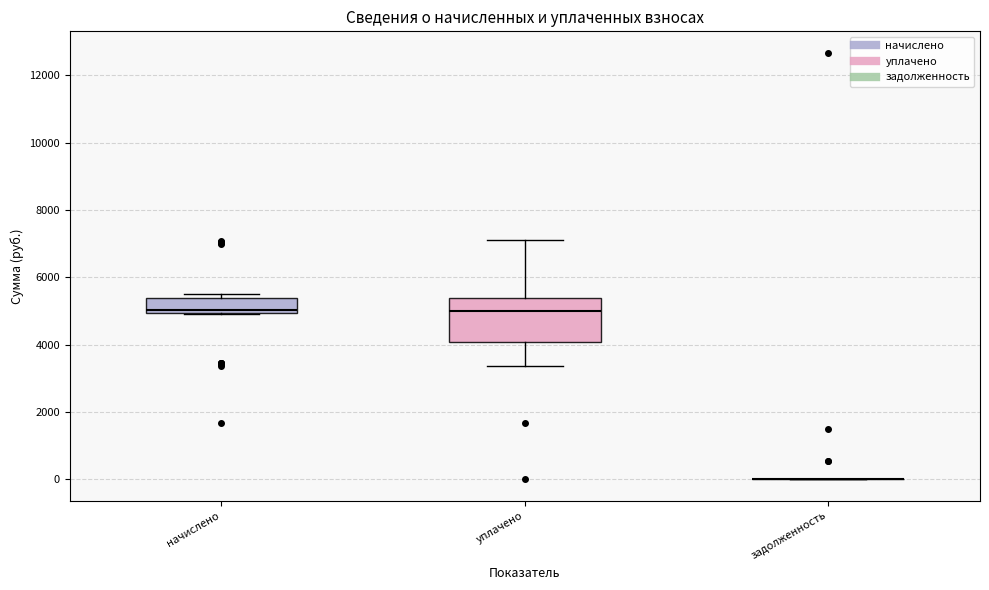

Reading left to right, transcribe this box plot: for each box, give where its median line is, the range the box spans, and where its two whiskers end, as read against the y-axis. The values are not printed on the chart, so give them approximately, as read against the axis.

начислено: median 5000 (just above the box's lower edge), box 5000 to 5400, whiskers 5000 to 5600
уплачено: median 5000, box 4000 to 5400, whiskers 3400 to 7200
задолженность: box collapsed to a line at 0, whiskers 0 to 0